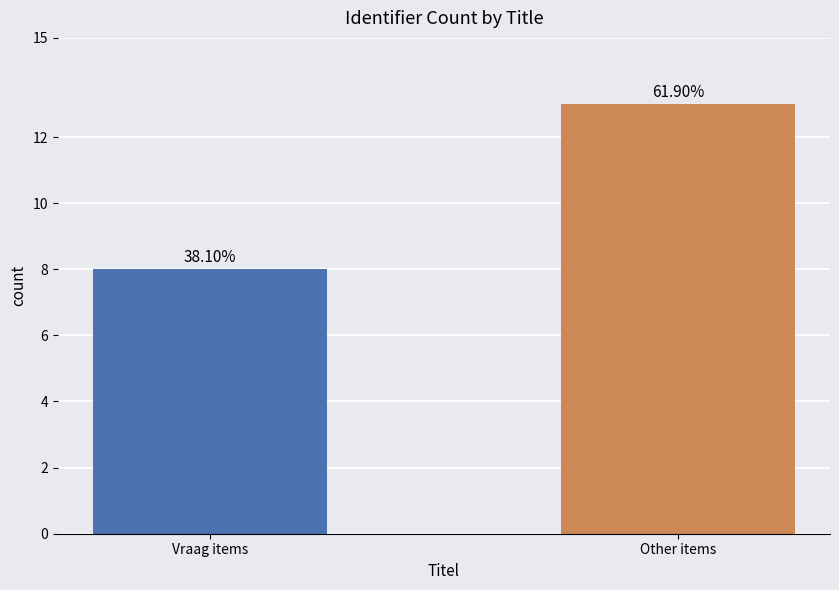

How many bars are there in total?

2